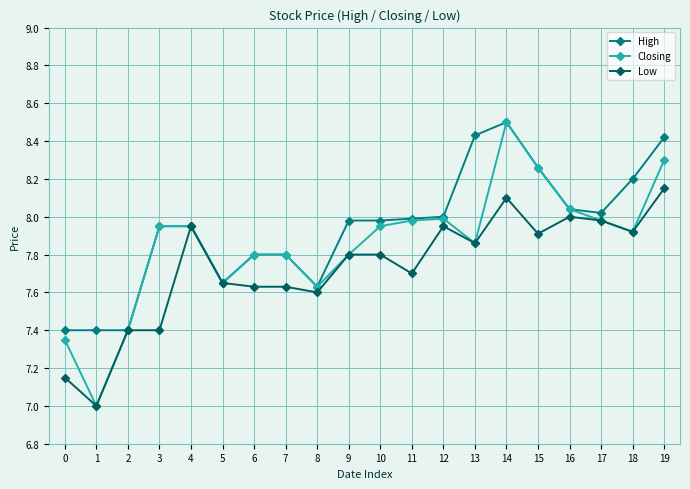

How many data points in Low are above 7?

19